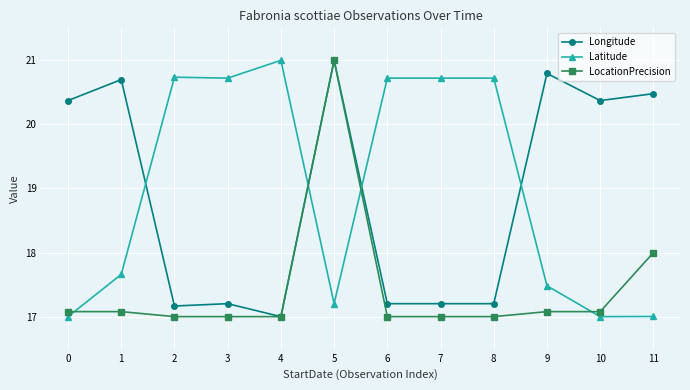

At 7, list the series in order from smallest to largest.

LocationPrecision, Longitude, Latitude